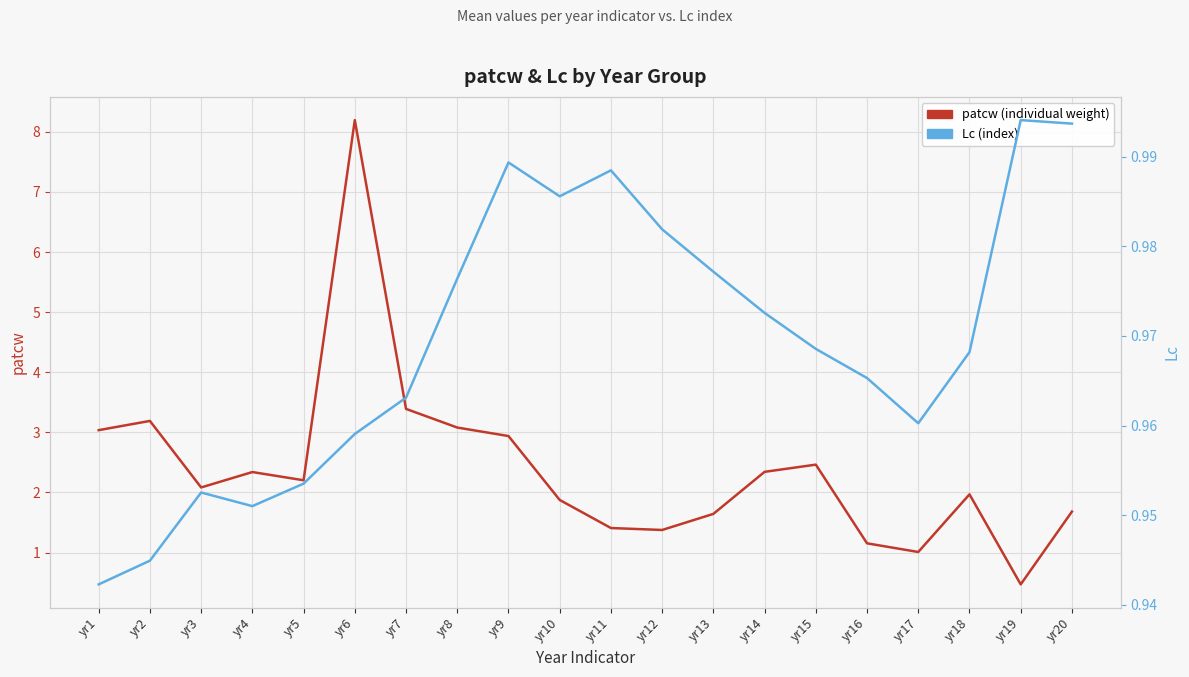

How many lines are shown in the chart?

2